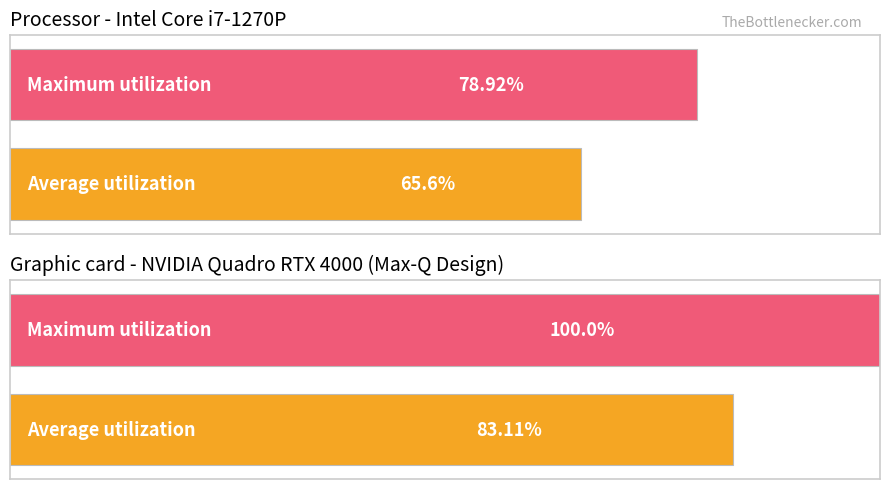

Are the bars horizontal?

Yes